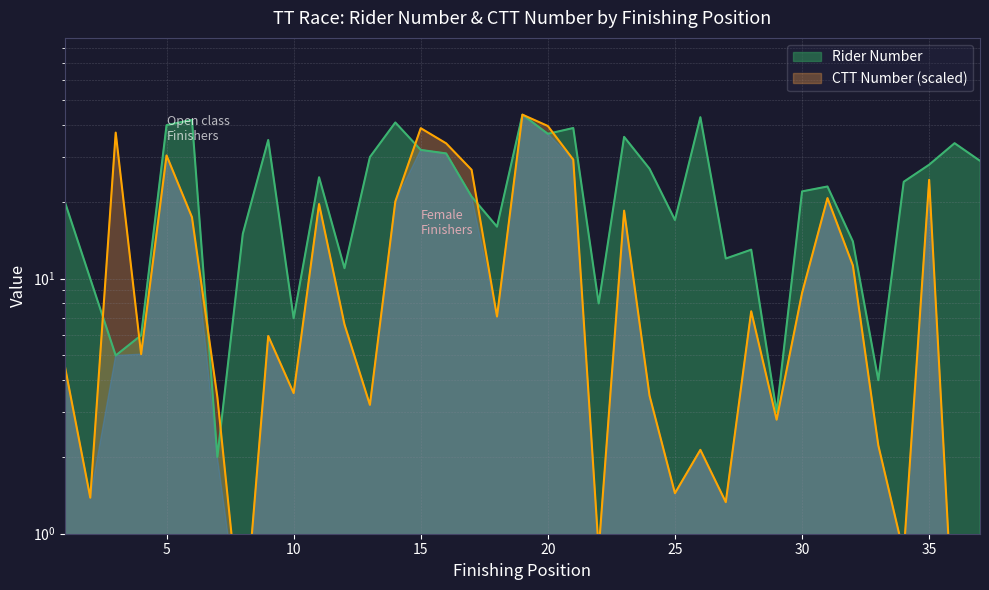

The value of Rider Number at 31 is 23.0. True or false?

True